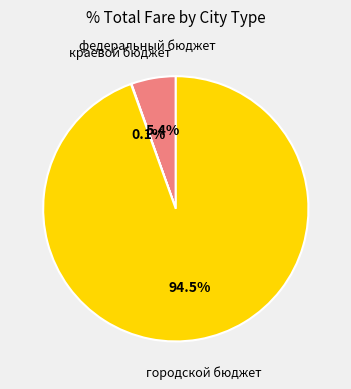

Does any single category account for the majority?

Yes